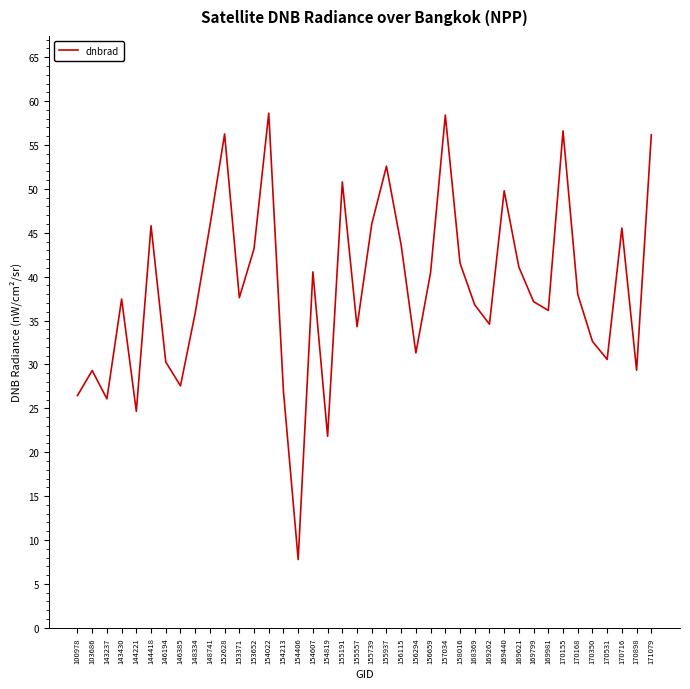

True or false: the data shows 18.4 at 169981.

False